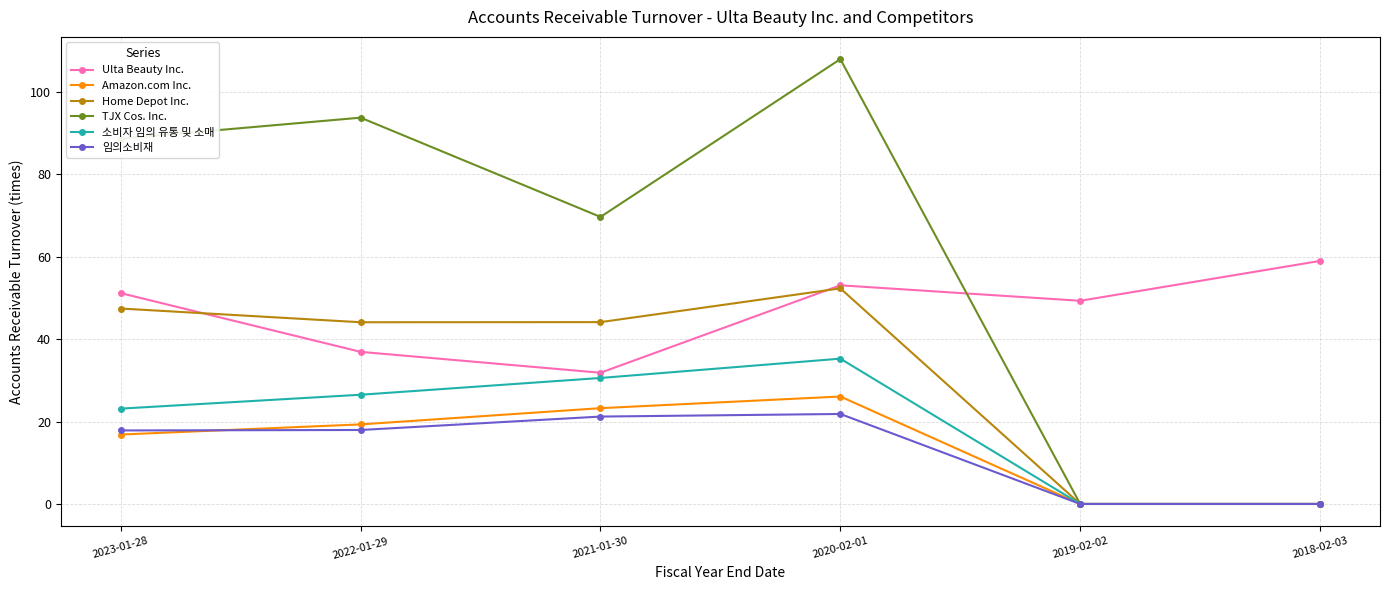

What is the total value across all series at 2018-02-03?

59.0